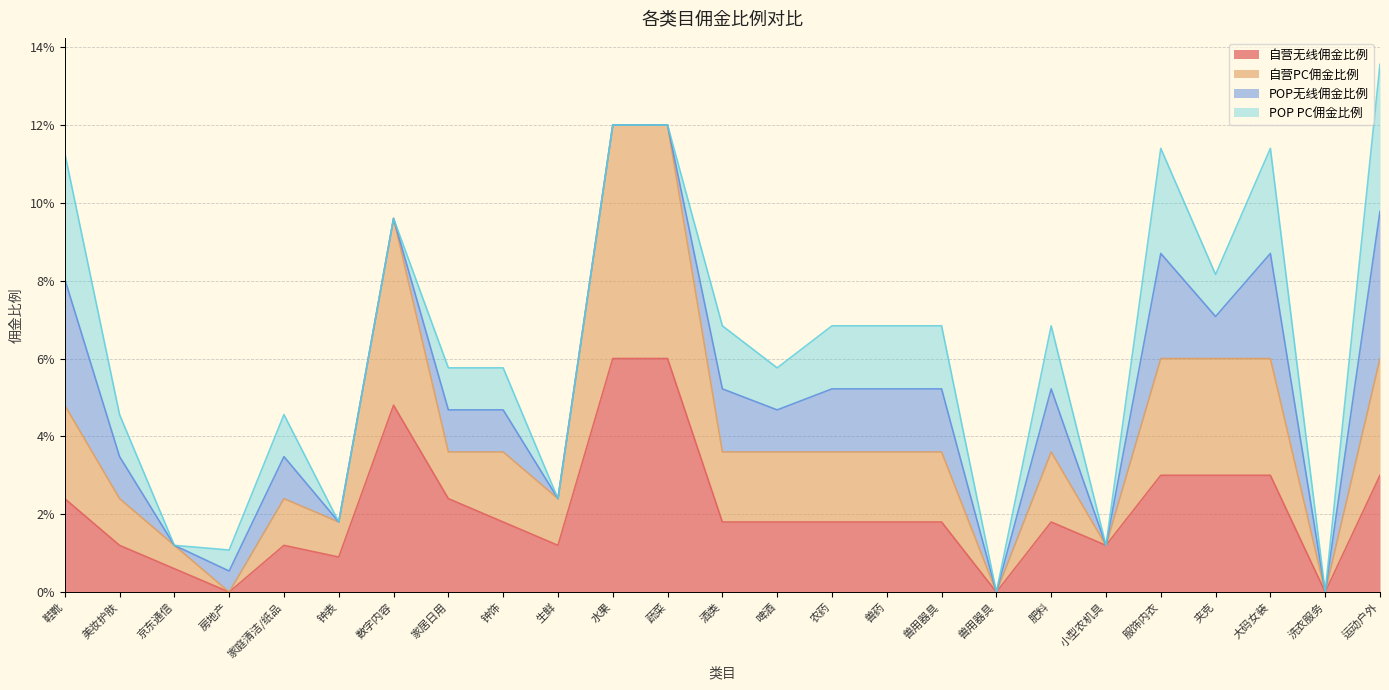

How many values in the 自营无线佣金比例 series exceed 0?

22